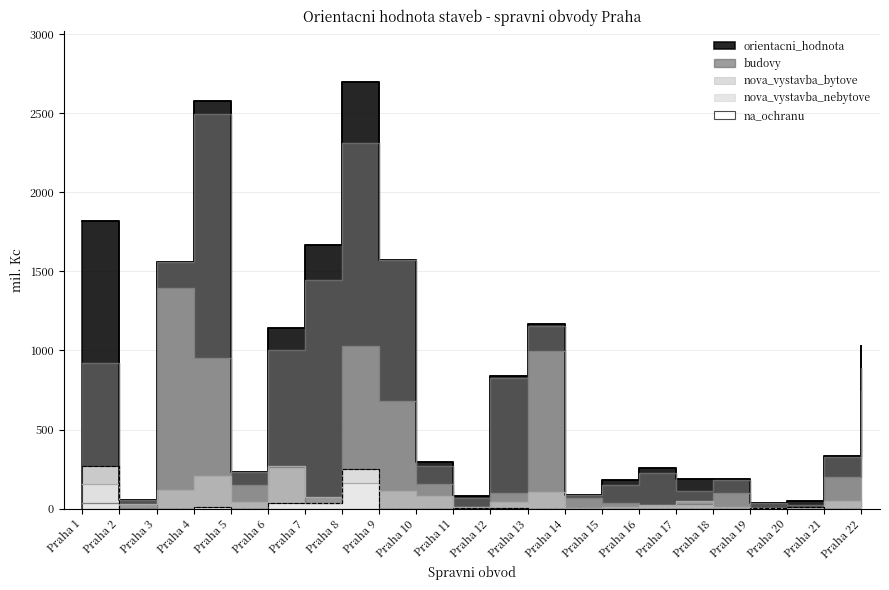

At which label does na_ochranu reach its minimum?

Praha 2